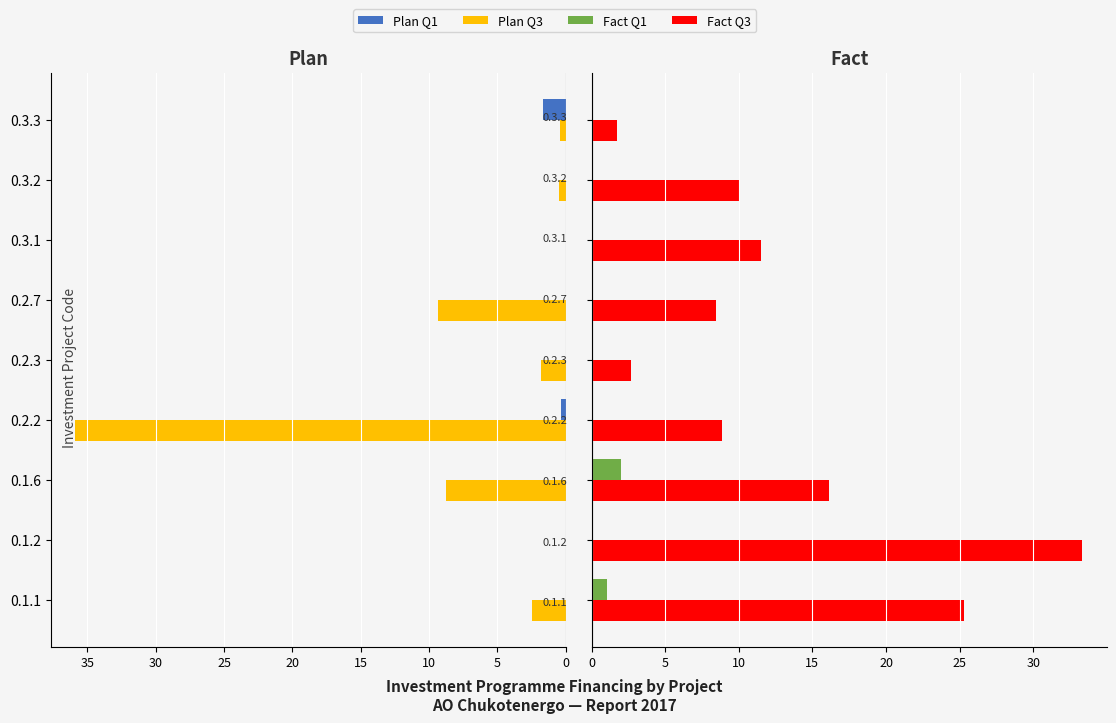

How many groups of bars are there?

9